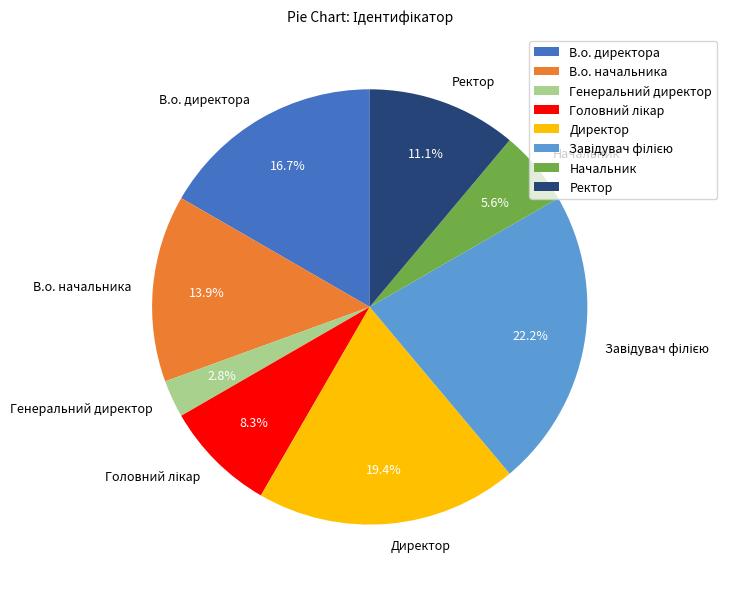

The В.о. директора slice represents 30% of the pie. True or false?

False